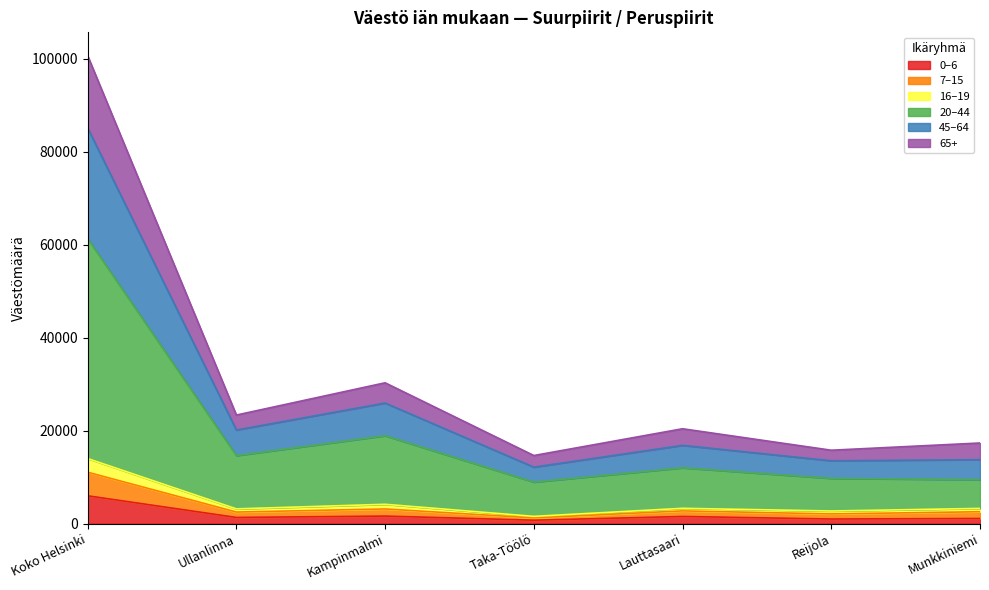

What is the total value across all series at Koko Helsinki?

100664